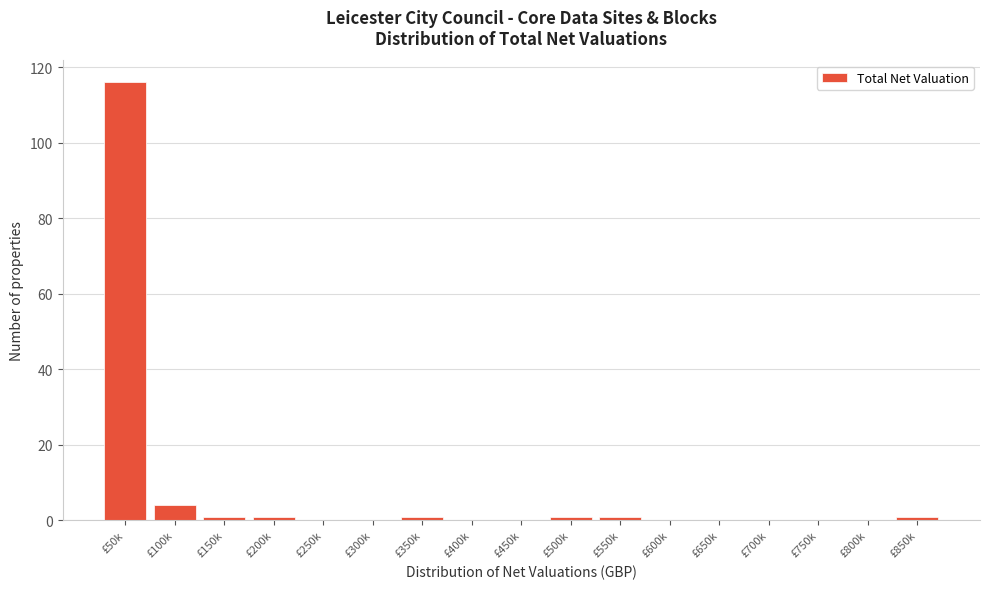

Reading right to left, what are all the values shown in this chart?

£850k=1	£800k=0	£750k=0	£700k=0	£650k=0	£600k=0	£550k=1	£500k=1	£450k=0	£400k=0	£350k=1	£300k=0	£250k=0	£200k=1	£150k=1	£100k=4	£50k=116